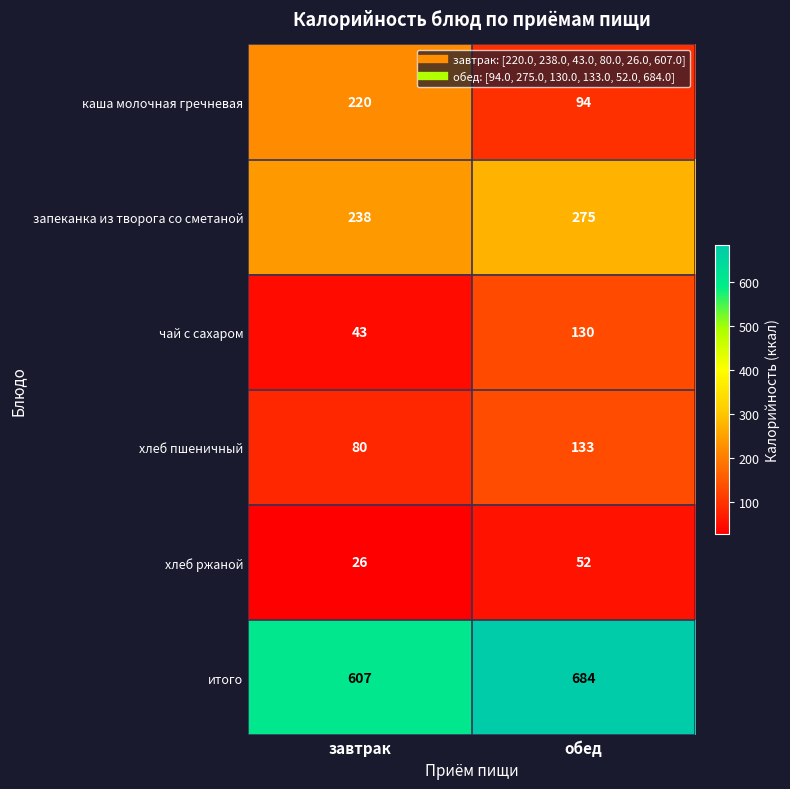

What value does the хлеб ржаной series have at обед?

52